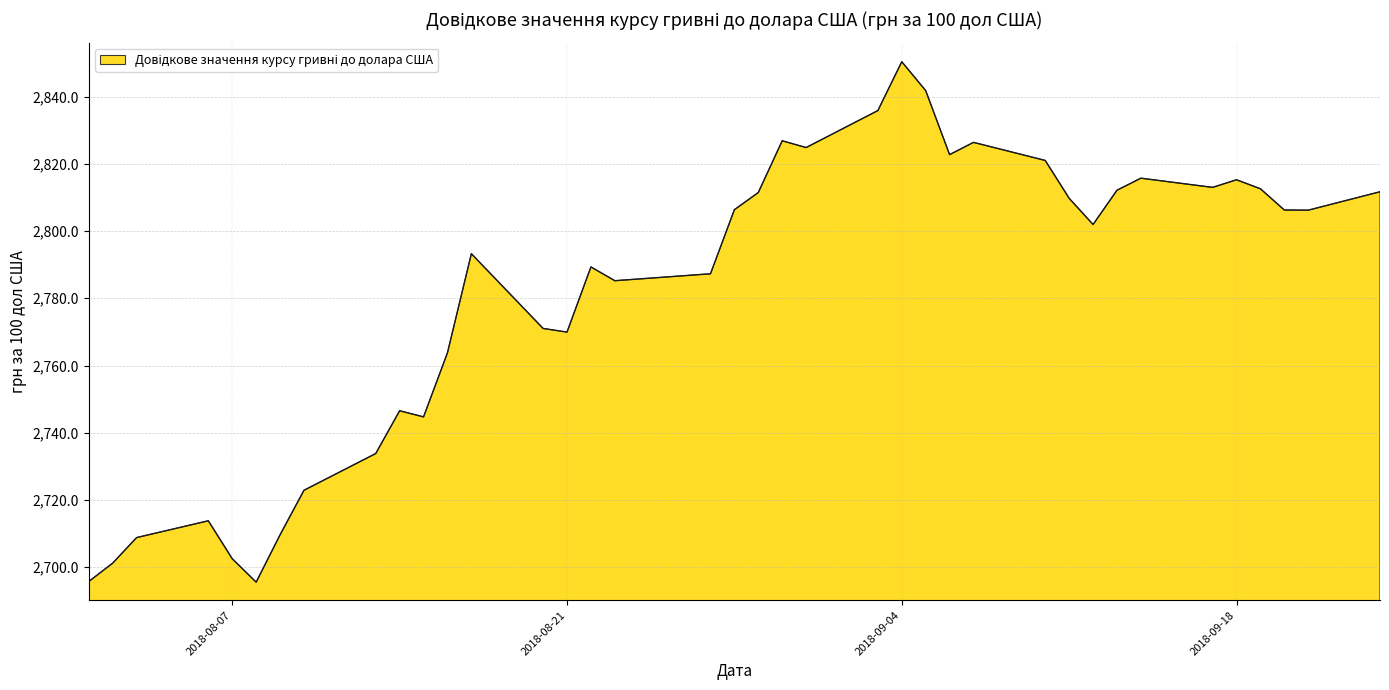

What is the difference between the maximum and minimum values?

154.8